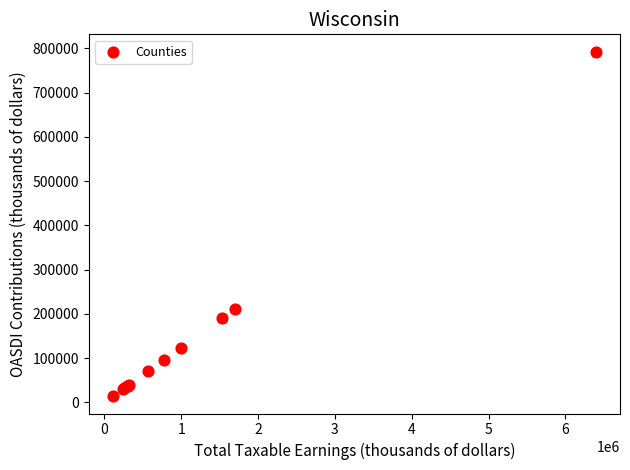

What Y value in the scatter plot is closest to 403452?

210069